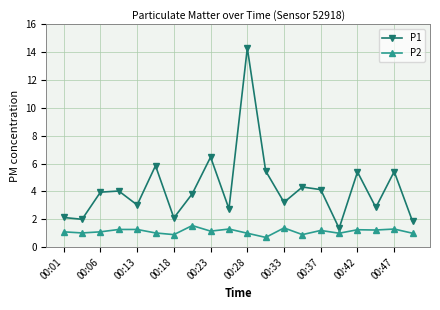

How many series are shown in this chart?

2